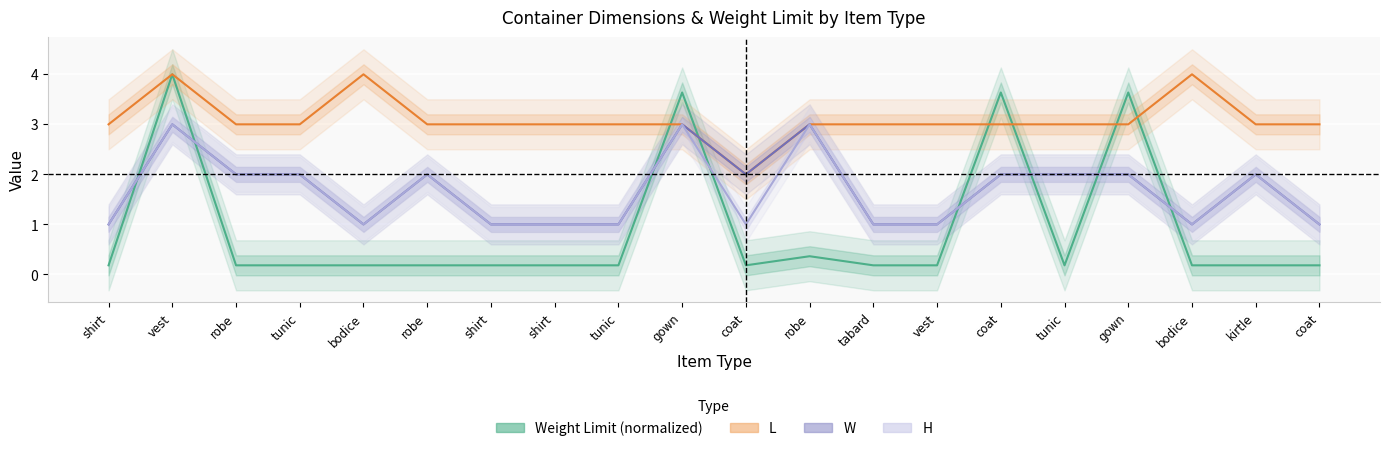

How many series are shown in this chart?

4